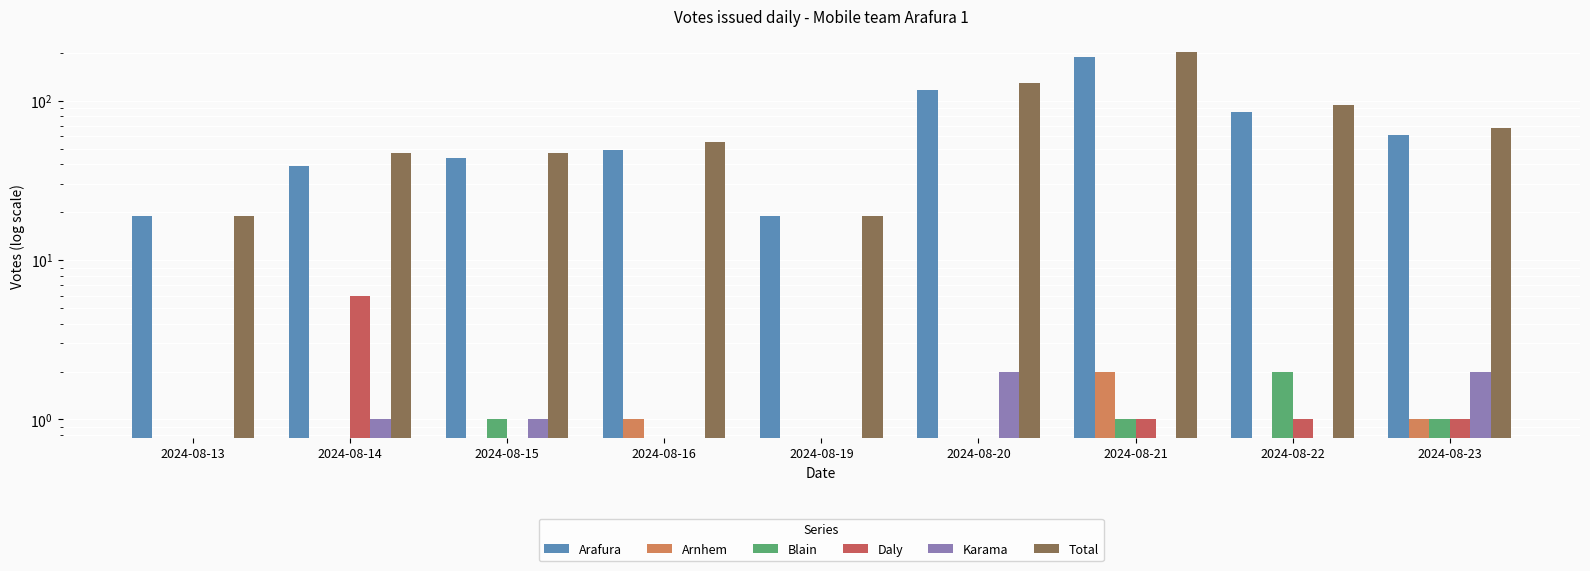

The value of Total at 2024-08-14 is 61. True or false?

False